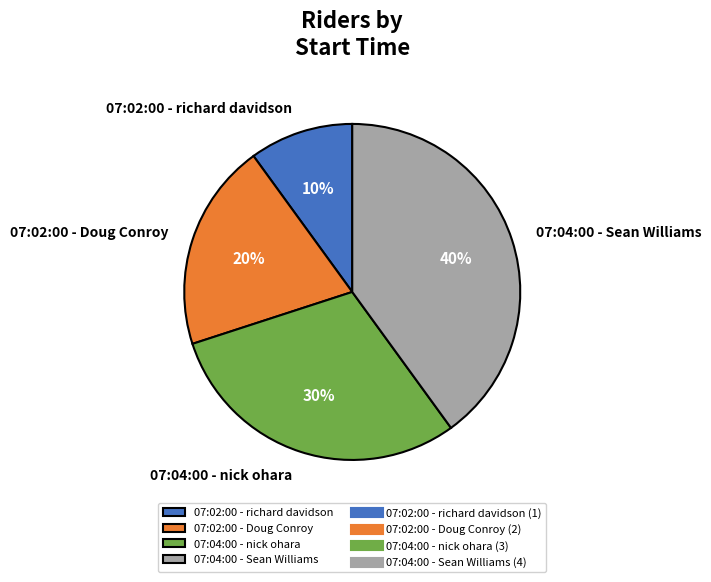

Combined, do 07:02:00 - Doug Conroy and 07:02:00 - richard davidson account for over 50%?

No